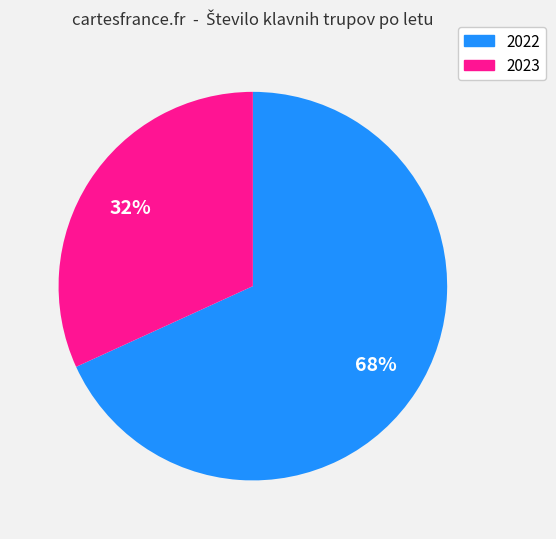

To the nearest percent, what percentage of the pie is 2022?

68%